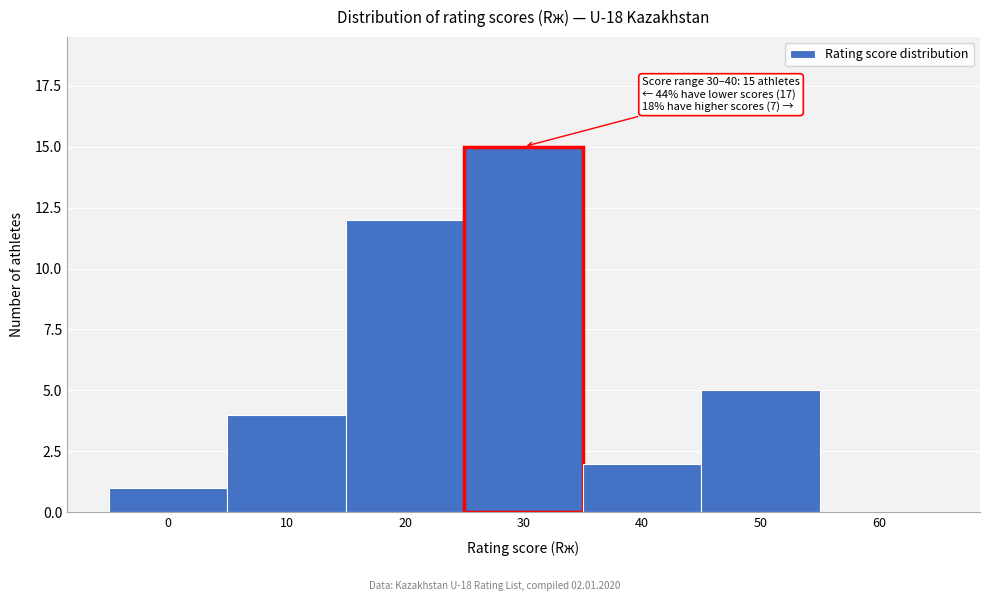

Reading left to right, list all the values displayed in this chart.

0=1	10=4	20=12	30=15	40=2	50=5	60=0